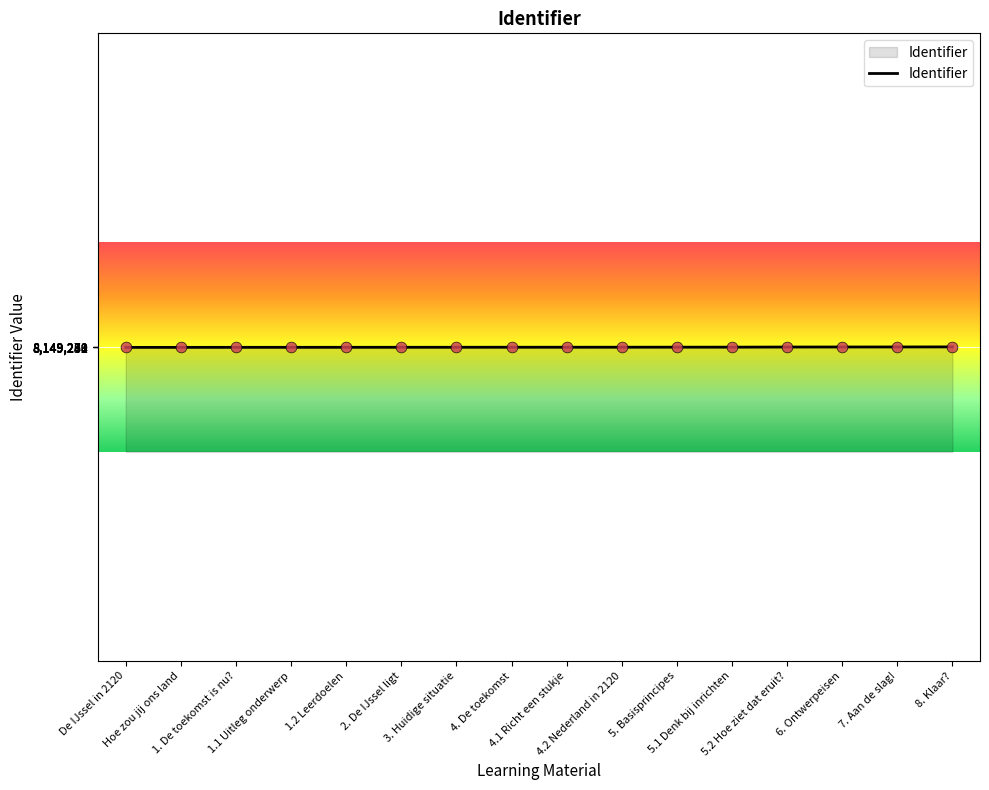

What is the change in value from 1. De toekomst is nu? to 5.2 Hoe ziet dat eruit??

+29